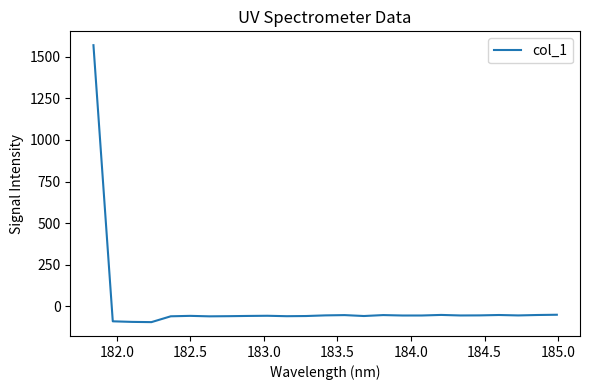

What is the difference between the maximum and minimum values?

1666.8